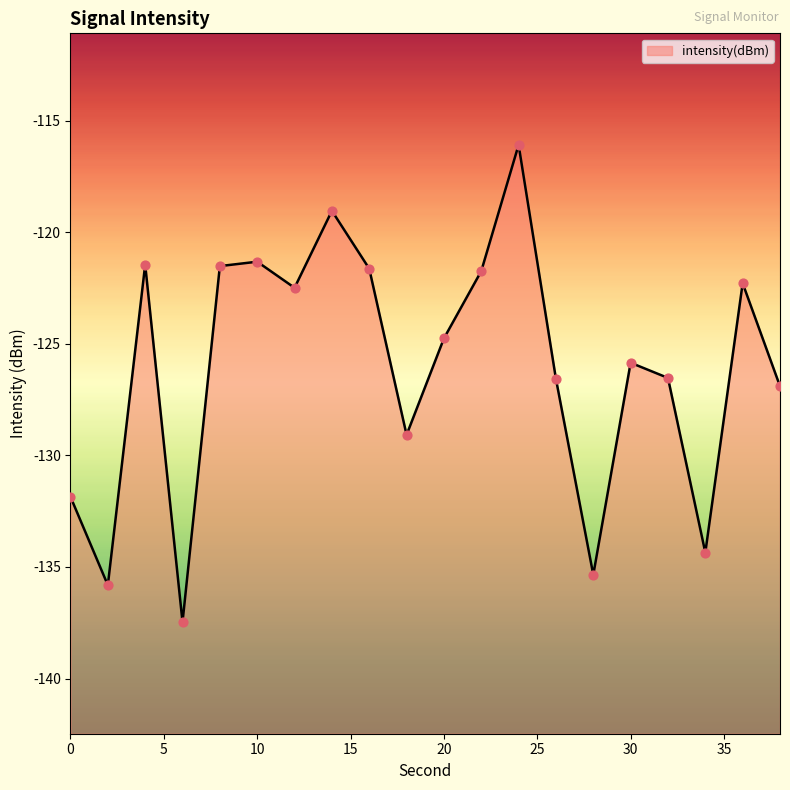

What is the change in value from 2 to 8?

+14.3